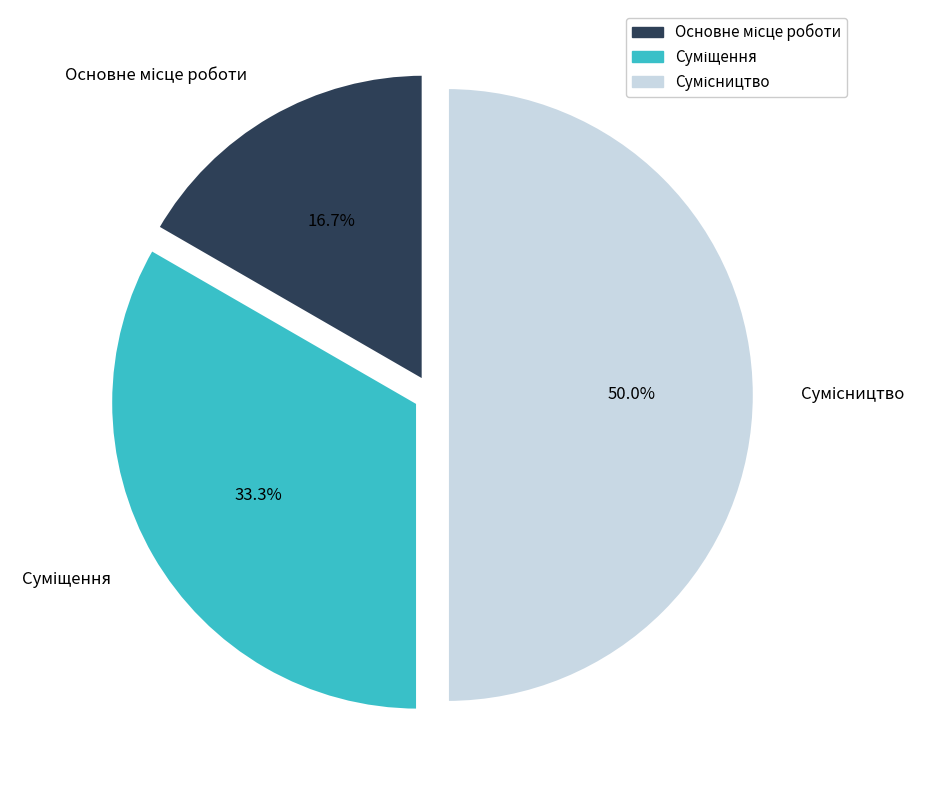

Rank the categories by value from highest to lowest.

Сумісництво, Суміщення, Основне місце роботи